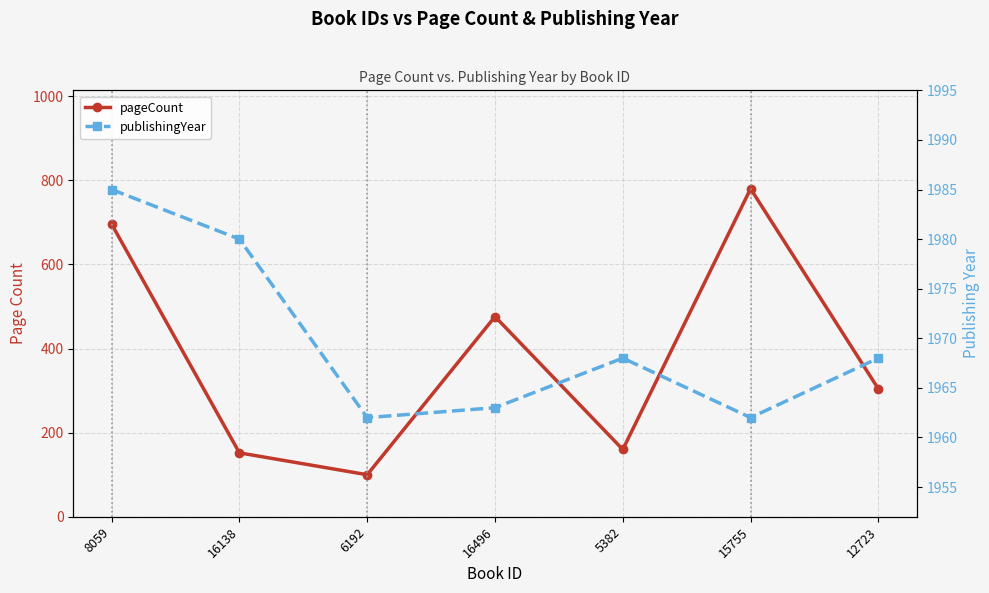

Which category has the lowest value in the pageCount series?

6192